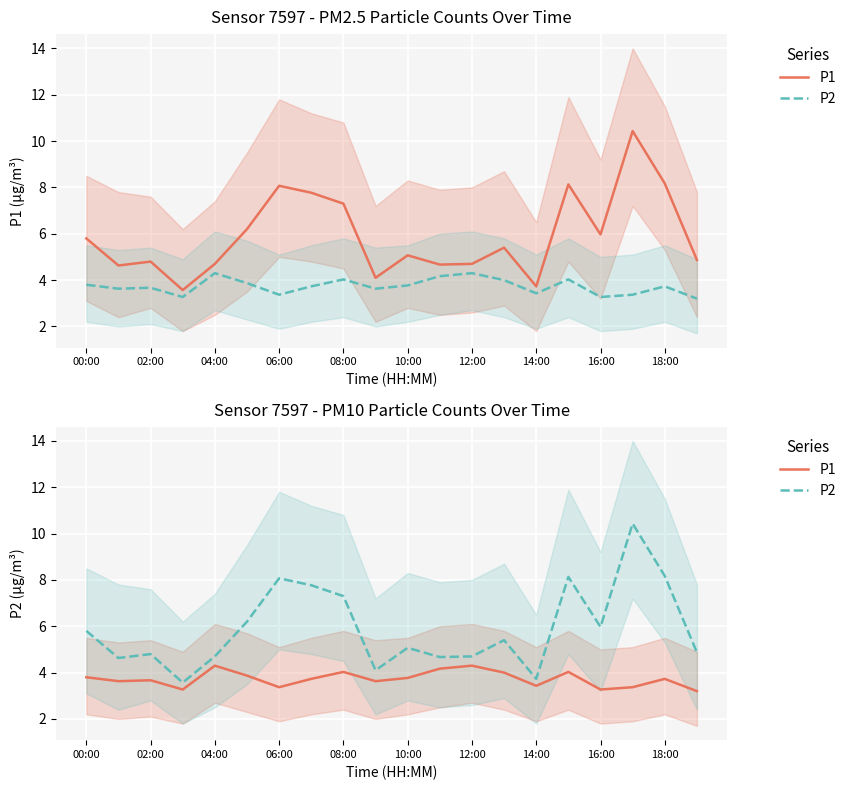

Which series has the widest spread of values?

P2